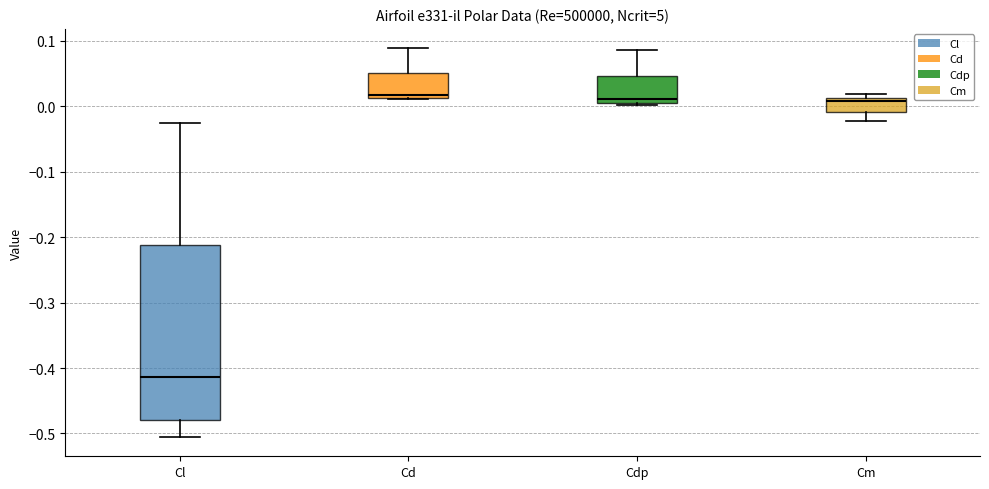

Which box is the tallest, from its lower edge to its upper edge?

Cl